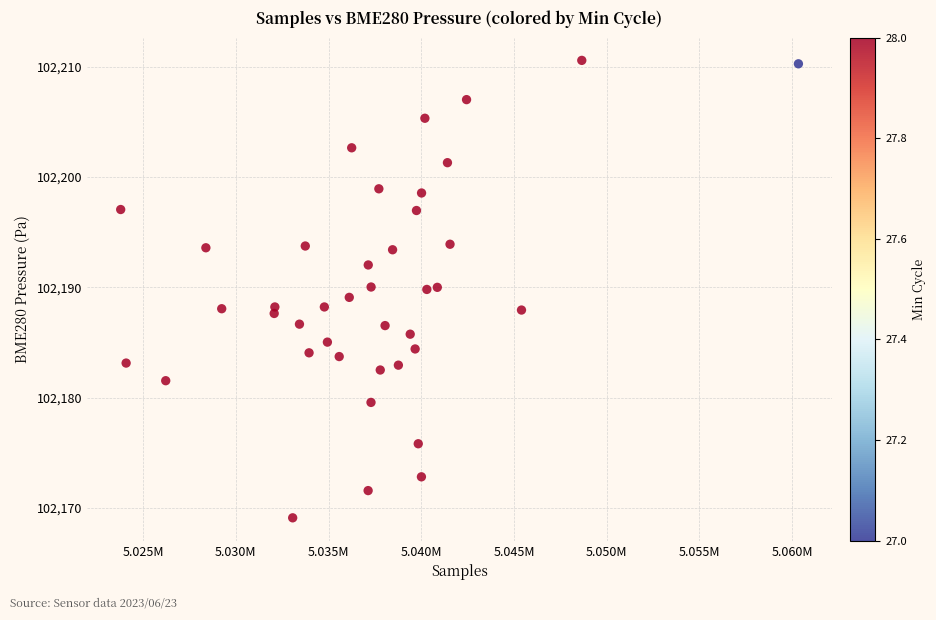

What is the range of X values (max minus min)?

36558.0